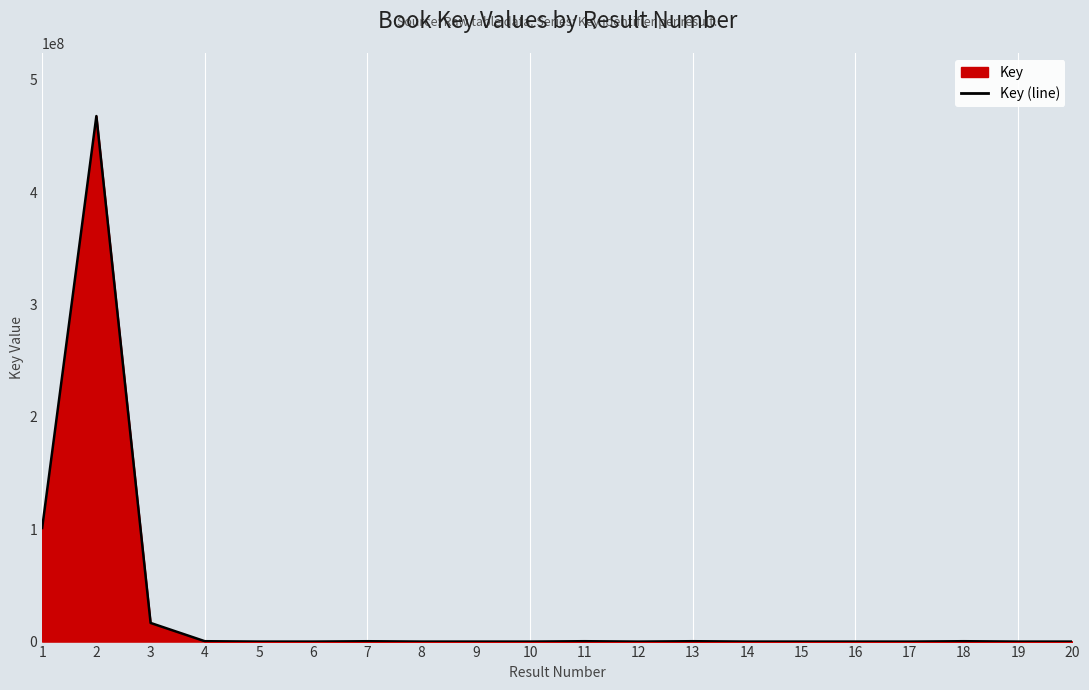

Reading left to right, list all the values displayed in this chart.

1=101099293	2=467682668	3=16593514	4=332247	5=6529	6=7473	7=317653	8=7193	9=7513	10=5750	11=331778	12=5378	13=331461	14=7651	15=5343	16=5337	17=5744	18=330372	19=6002	20=5667